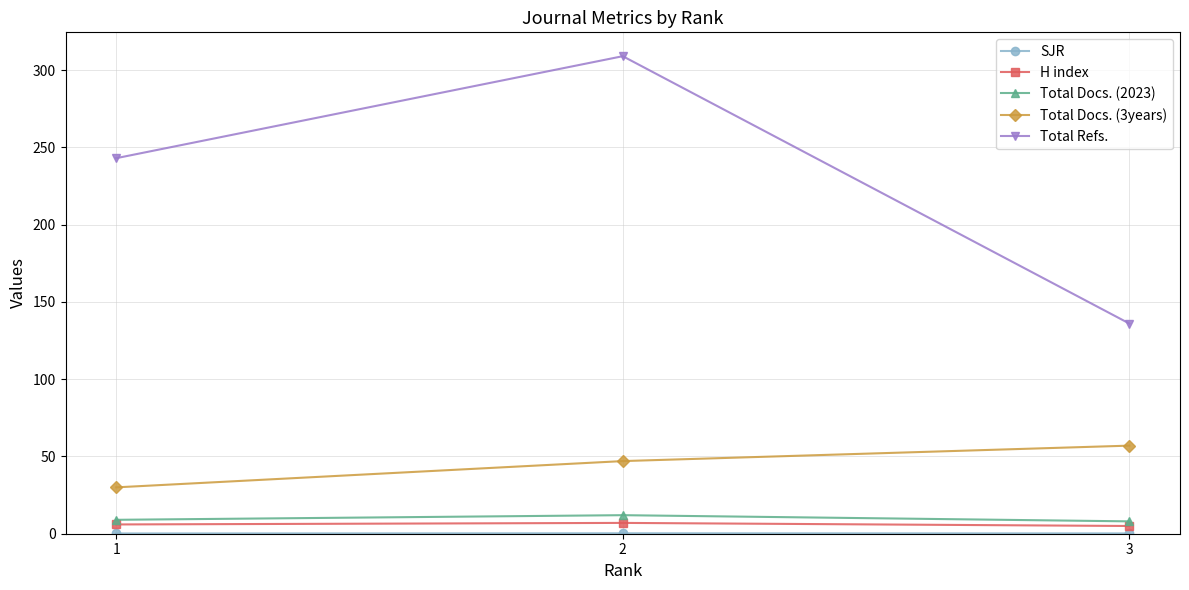

Which series changed the most between 2 and 3?

Total Refs.